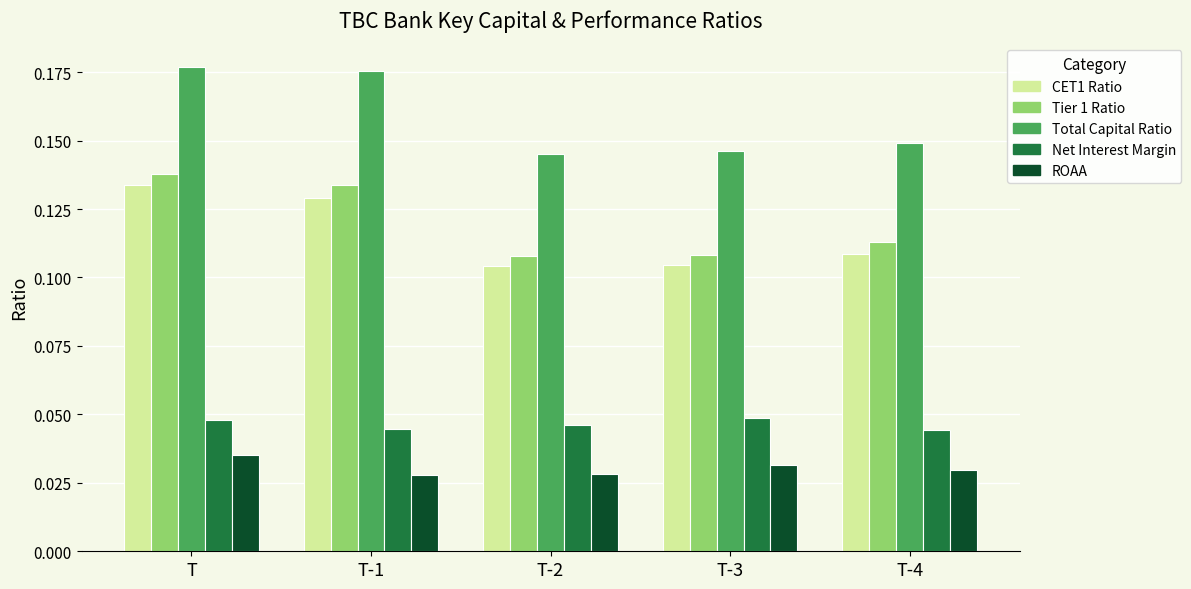

How many categories are shown in the chart?

5